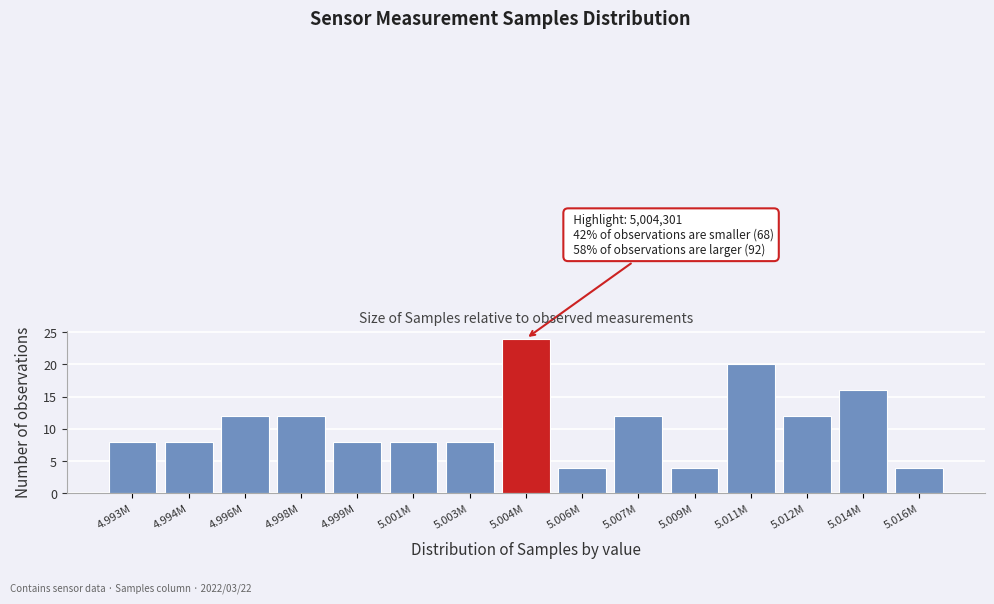

Reading left to right, list all the values displayed in this chart.

8	8	12	12	8	8	8	24	4	12	4	20	12	16	4